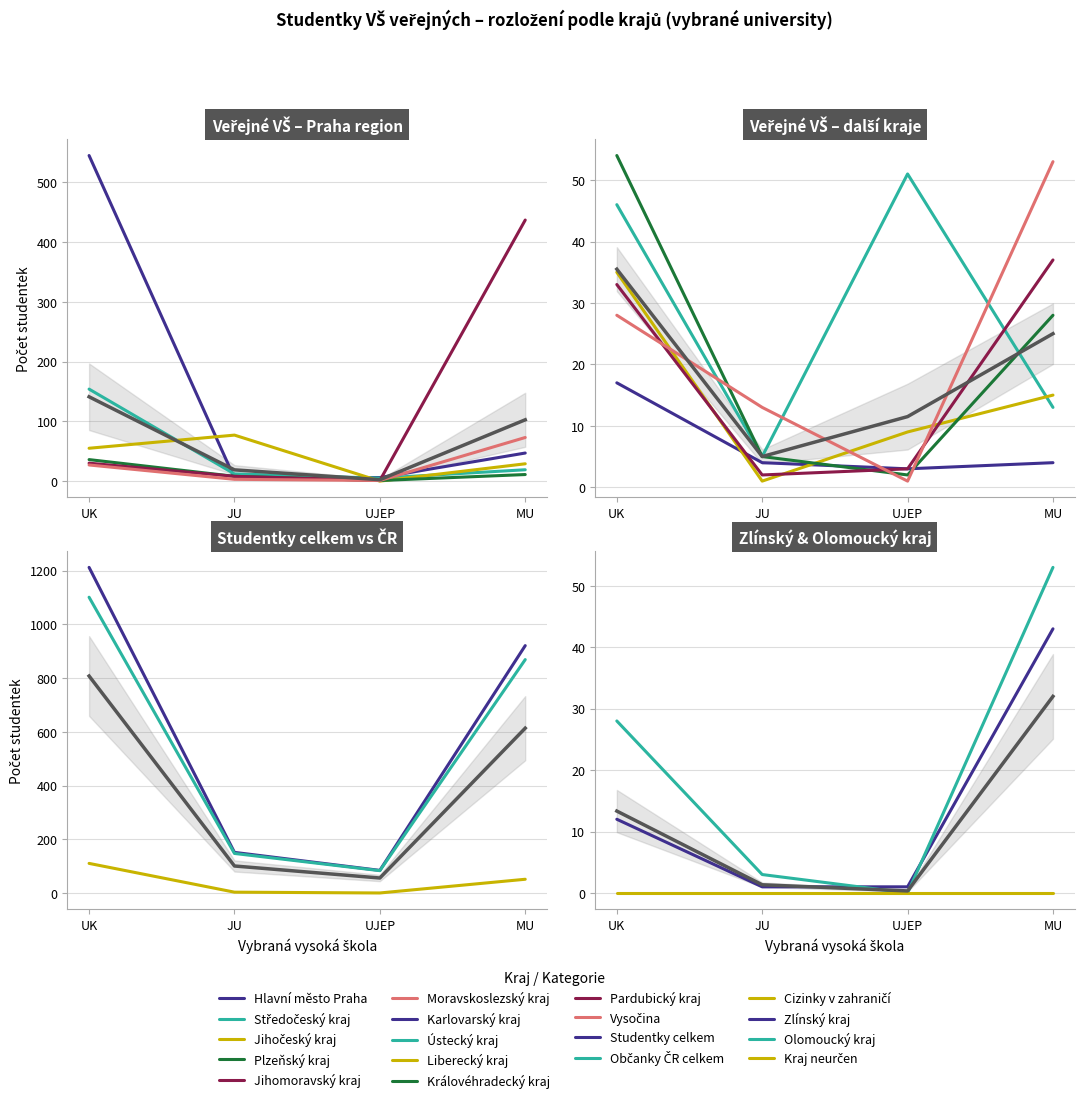

Is it true that Občanky ČR celkem equals 869 at 3?

True